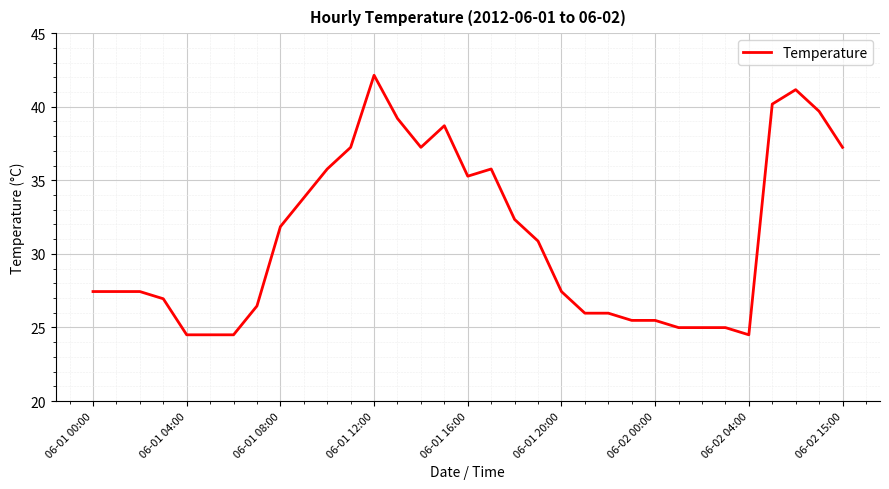

True or false: there are more than 1 points higher than both neighbors.

True